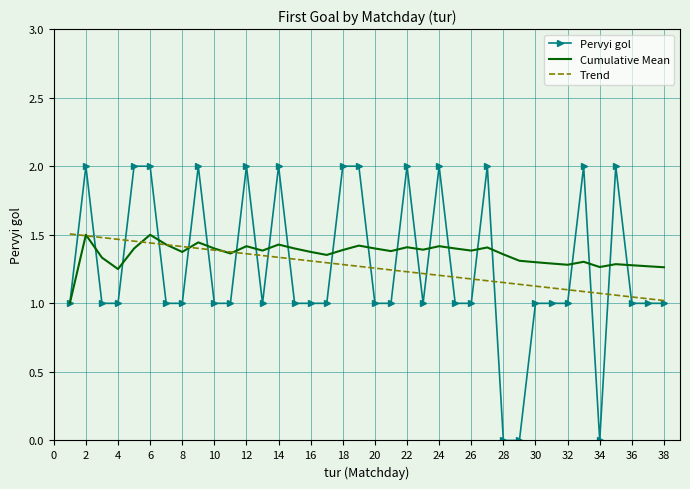

How many categories are shown in the chart?

38